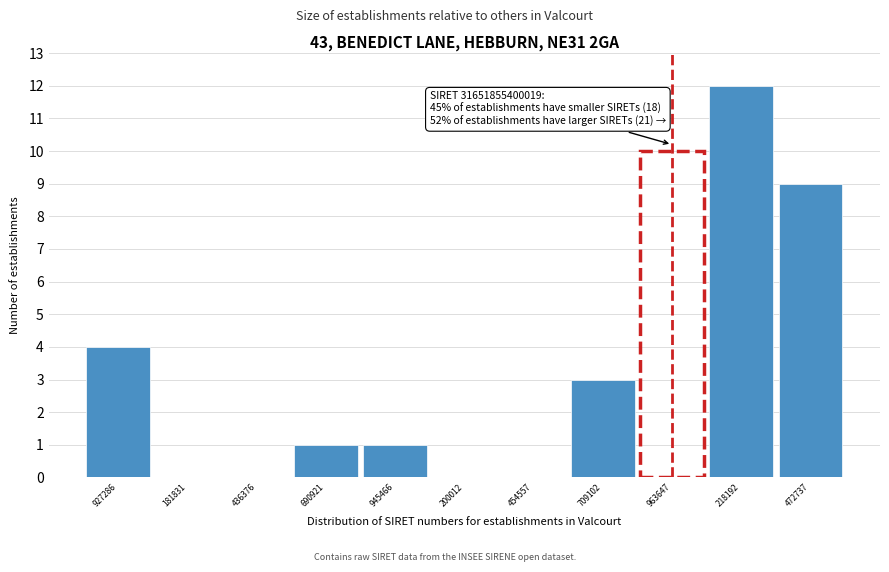

Reading left to right, extract all data points from this chart.

927286=4	181831=0	436376=0	690921=1	945466=1	200012=0	454557=0	709102=3	963647=10	218192=12	472737=9